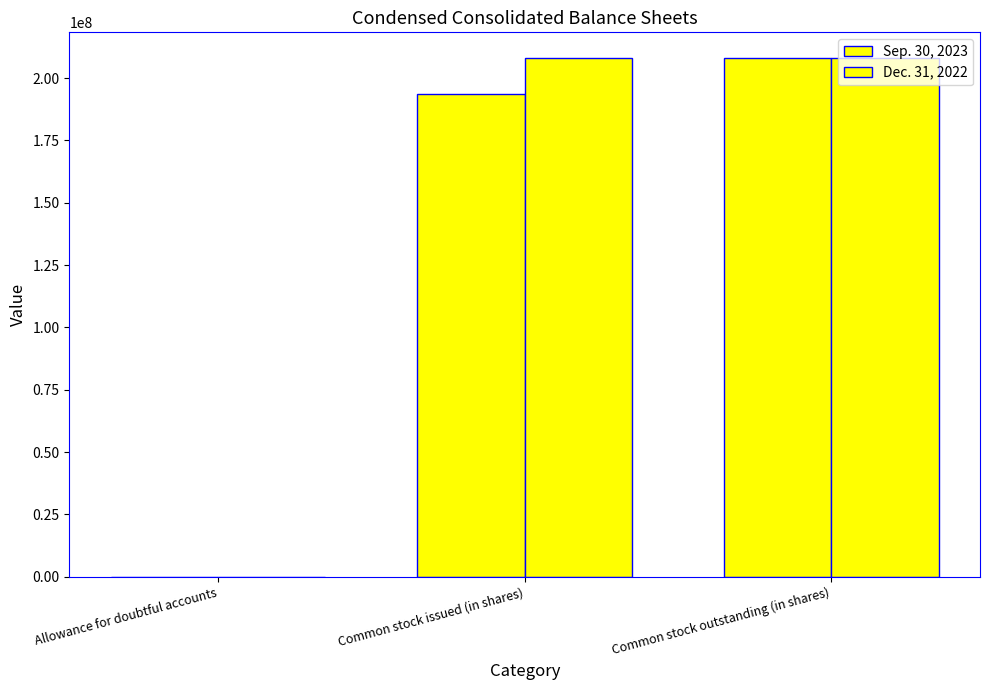

How many data points does each series have?

3